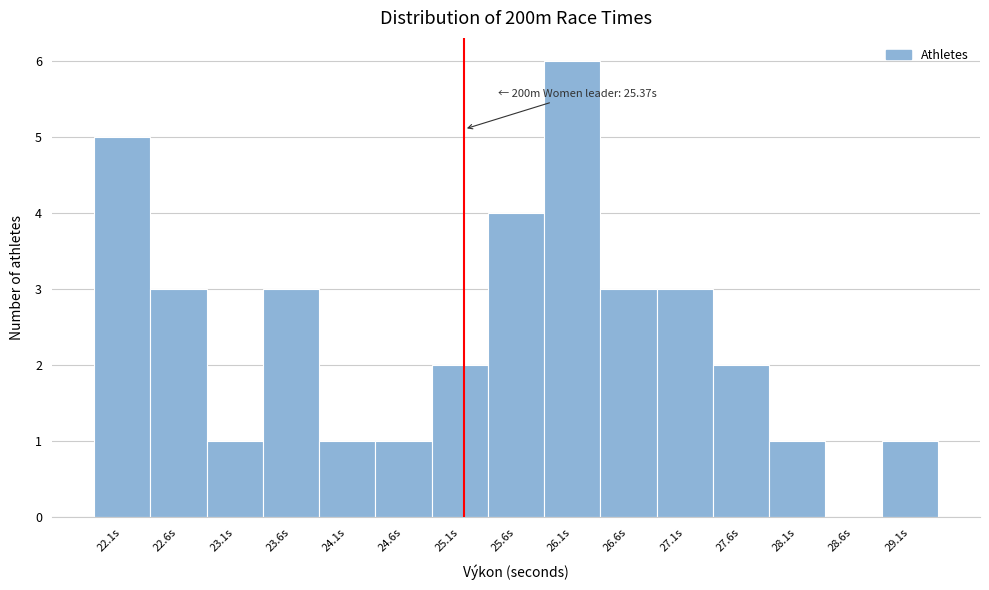

Reading right to left, extract all data points from this chart.

29.1s=1	28.6s=0	28.1s=1	27.6s=2	27.1s=3	26.6s=3	26.1s=6	25.6s=4	25.1s=2	24.6s=1	24.1s=1	23.6s=3	23.1s=1	22.6s=3	22.1s=5